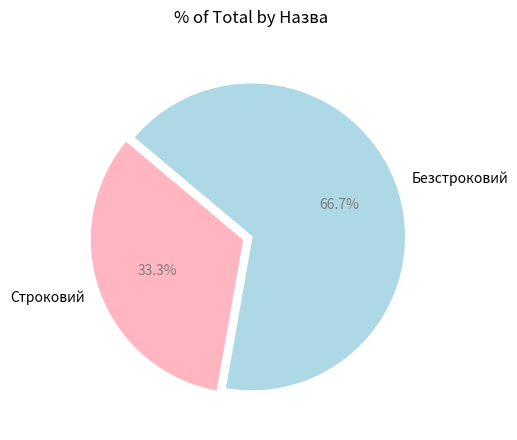

The Строковий slice represents 33% of the pie. True or false?

True